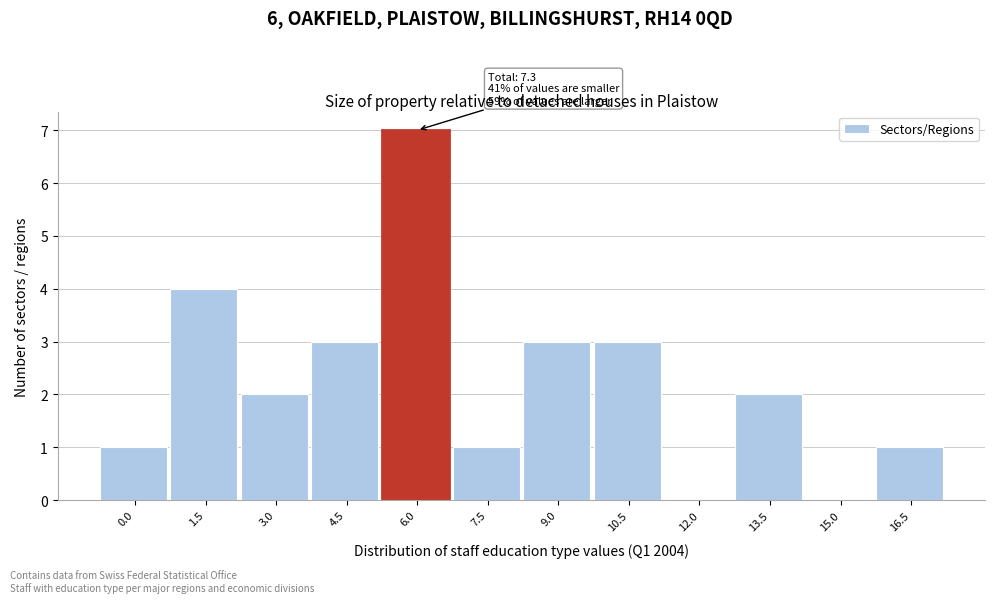

Reading left to right, transcribe all the data shown in this chart.

0.0=1	1.5=4	3.0=2	4.5=3	6.0=7	7.5=1	9.0=3	10.5=3	12.0=0	13.5=2	15.0=0	16.5=1